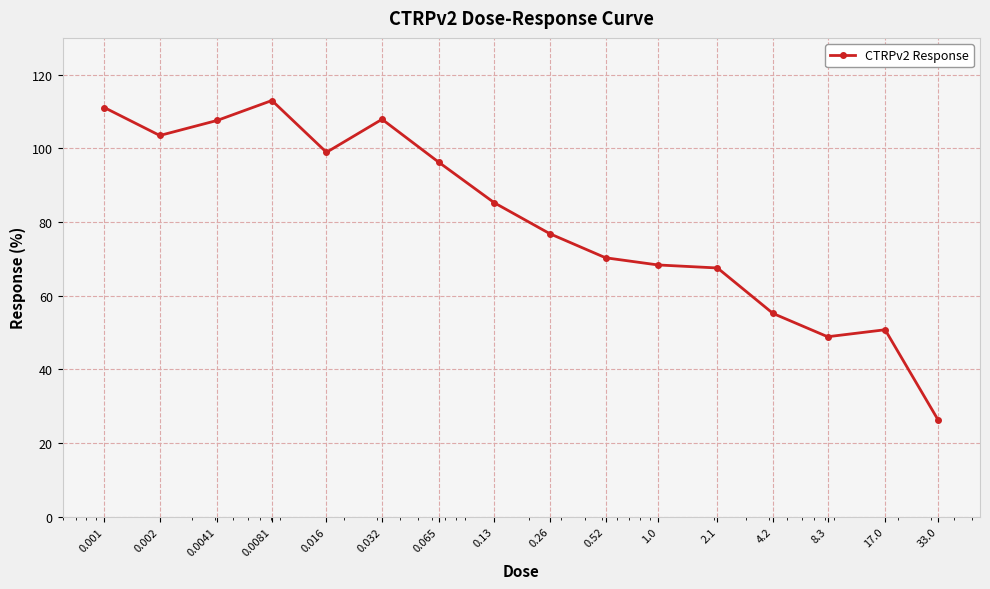

What is the maximum value shown in the chart?

113.0